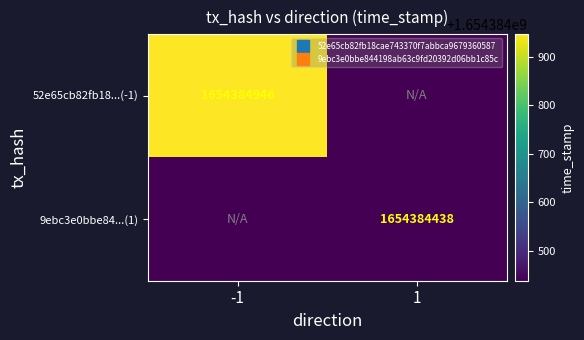

At how many categories does at least one series exceed 1041356322?

2